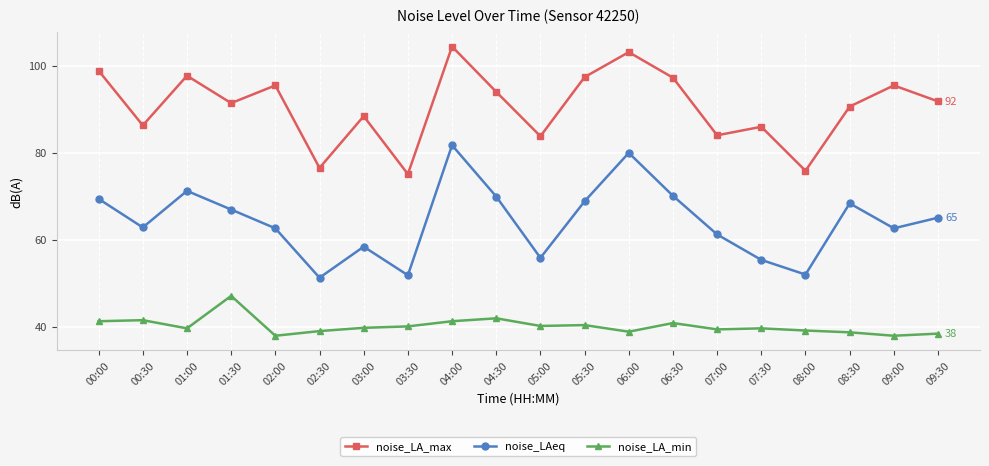

Is the value of noise_LA_min at 09:30 greater than the value of noise_LAeq at 06:30?

No